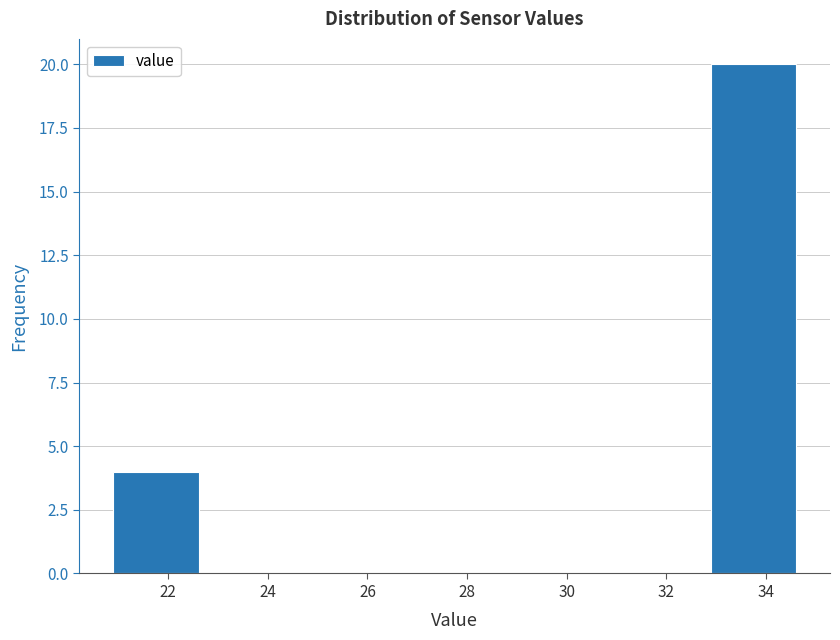

How tall is the bar that spans 21.0 to 22.6 on the x-axis? Neither the bar edges nor the heights are printed on the chart, so give them approximately, as read against the axes.

4